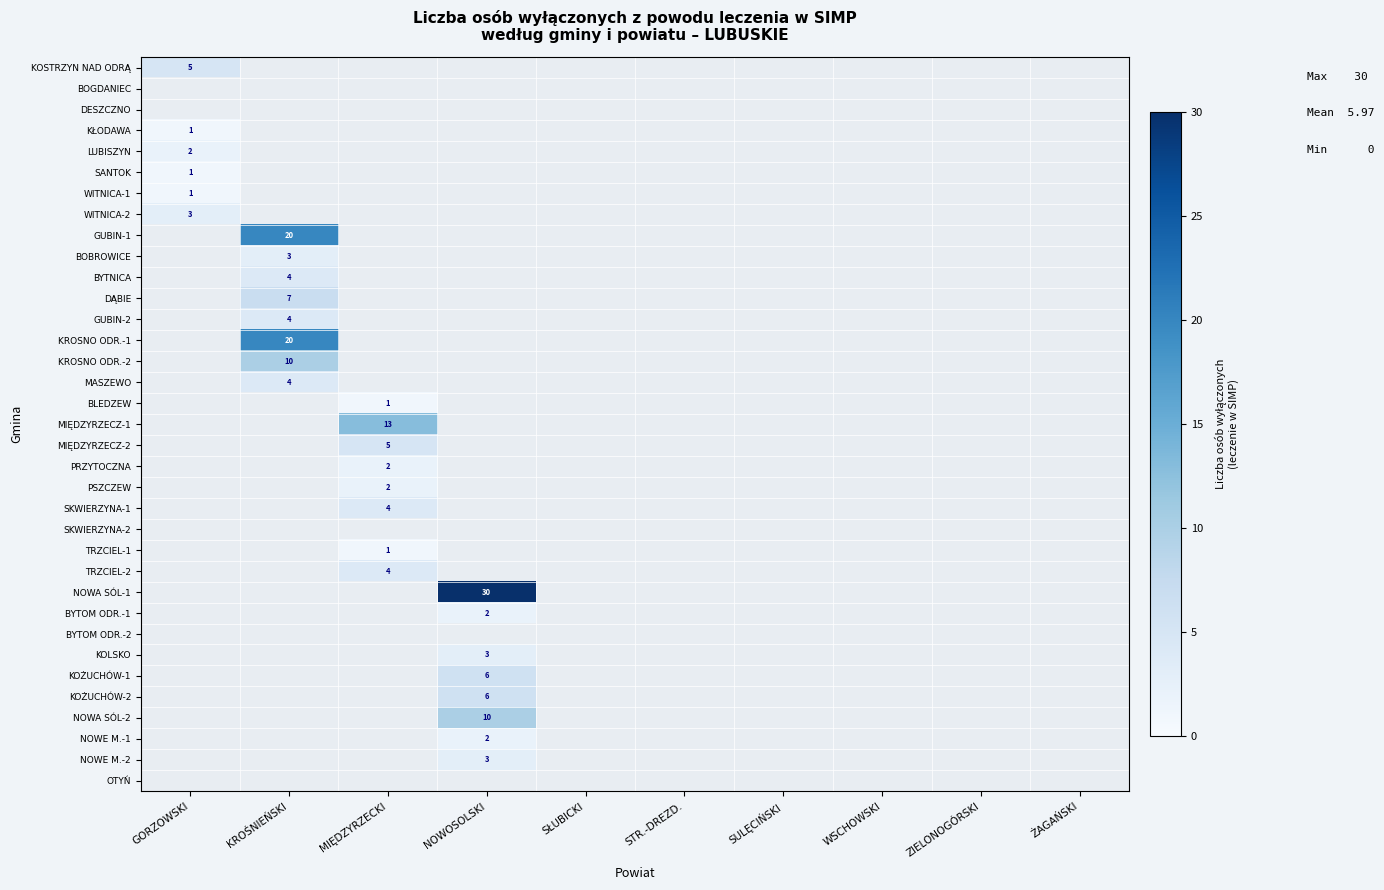

Which has a higher value, MIĘDZYRZECKI or ŻAGAŃSKI?

MIĘDZYRZECKI